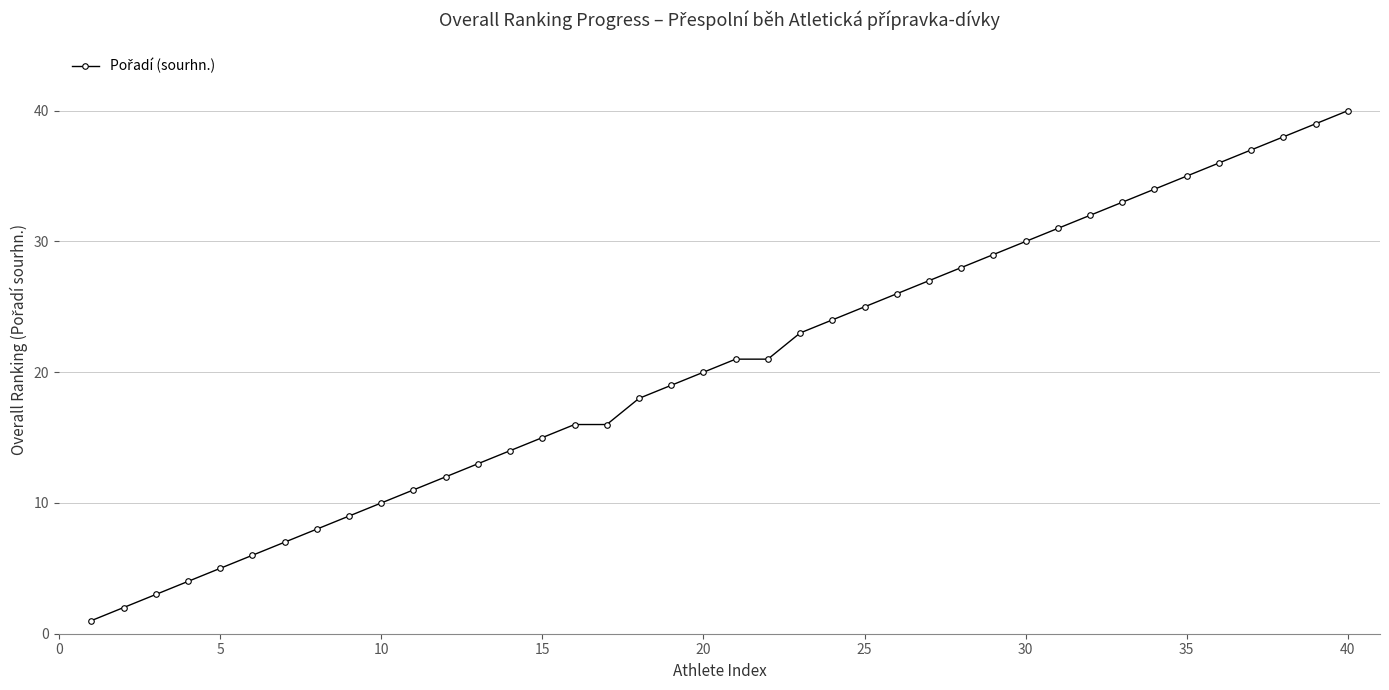

Reading left to right, what are all the values shown in this chart?

1	2	3	4	5	6	7	8	9	10	11	12	13	14	15	16	16	18	19	20	21	21	23	24	25	26	27	28	29	30	31	32	33	34	35	36	37	38	39	40